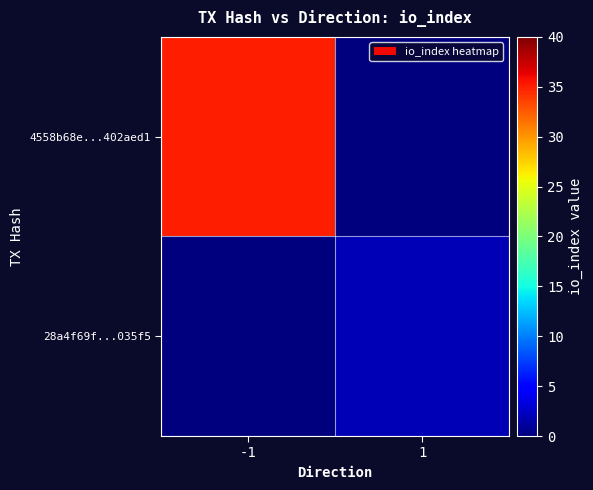

Which label corresponds to the smallest value in the chart?

1